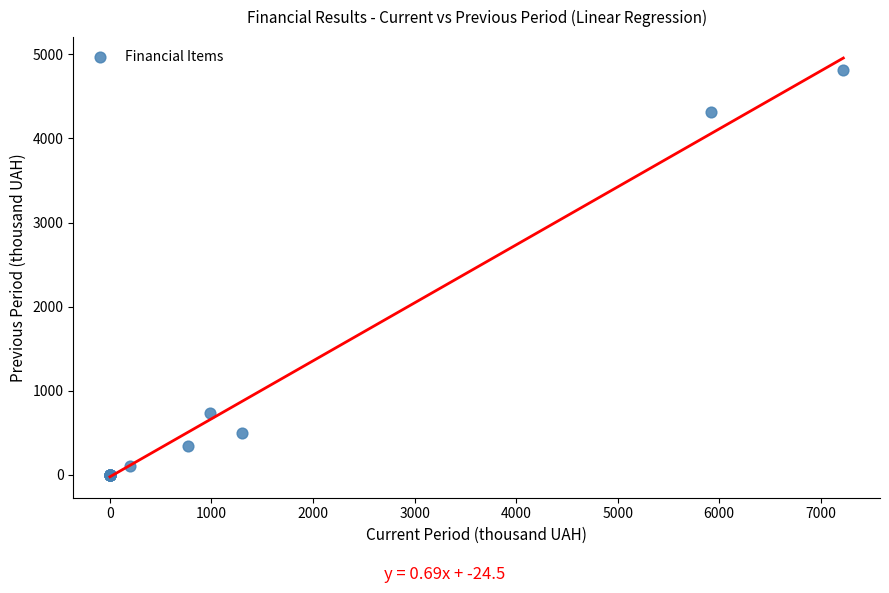

What Y value in the scatter plot is closest to 2408?

730